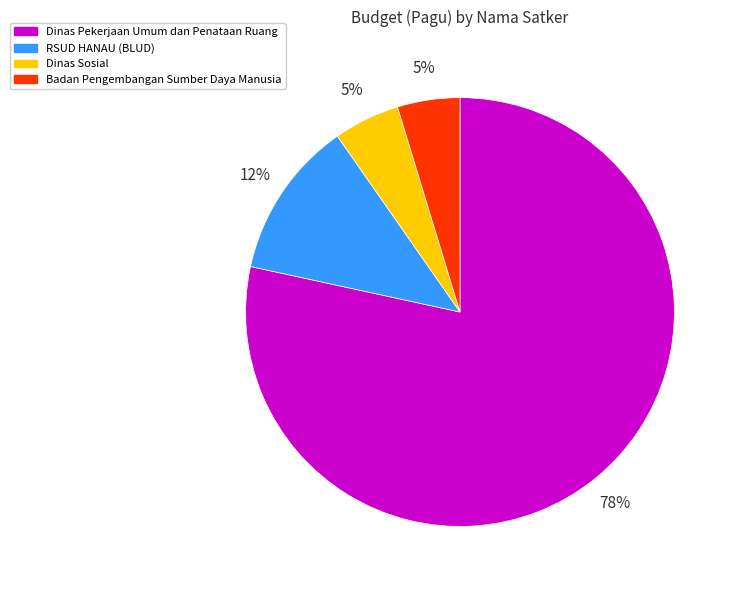

What is the largest slice in the pie chart?

Dinas Pekerjaan Umum dan Penataan Ruang